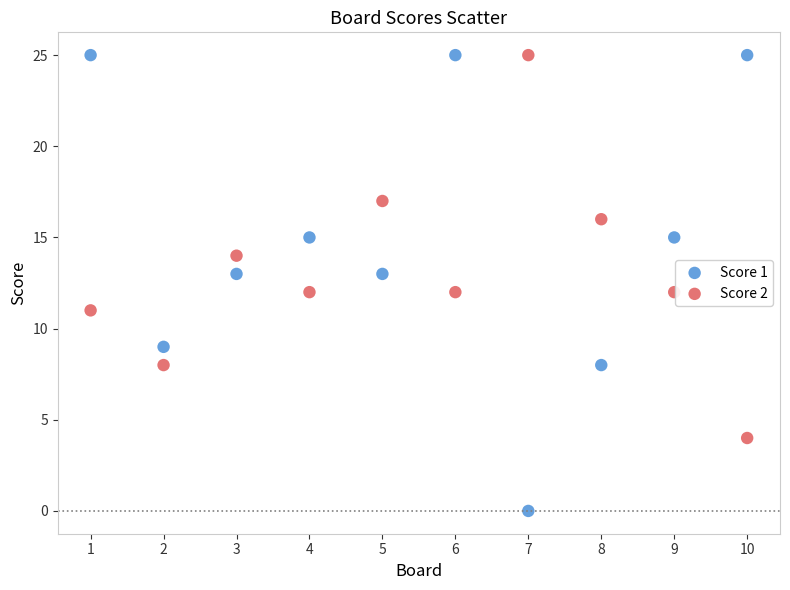

Across all data points, what is the range of X values (max minus min)?

9